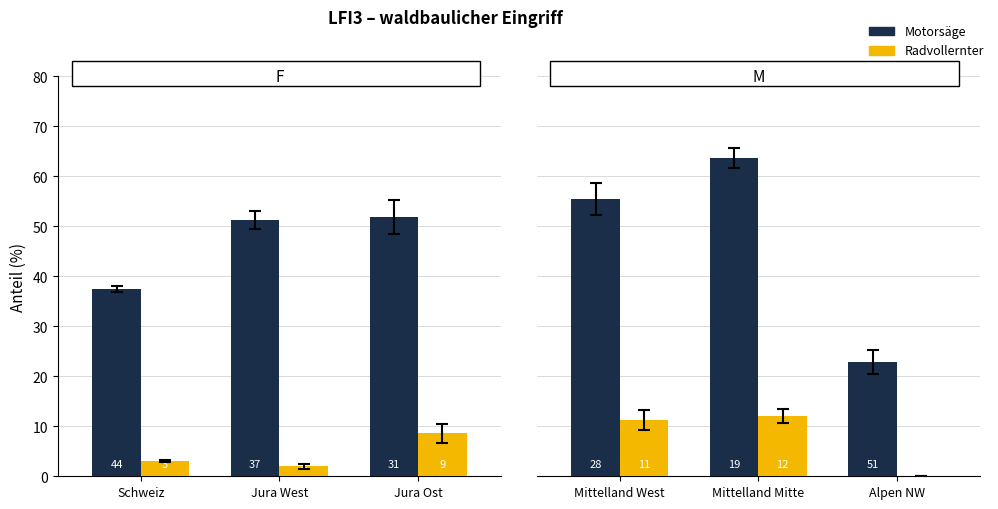

What is the label of the 1st bar from the left?

Mittelland West